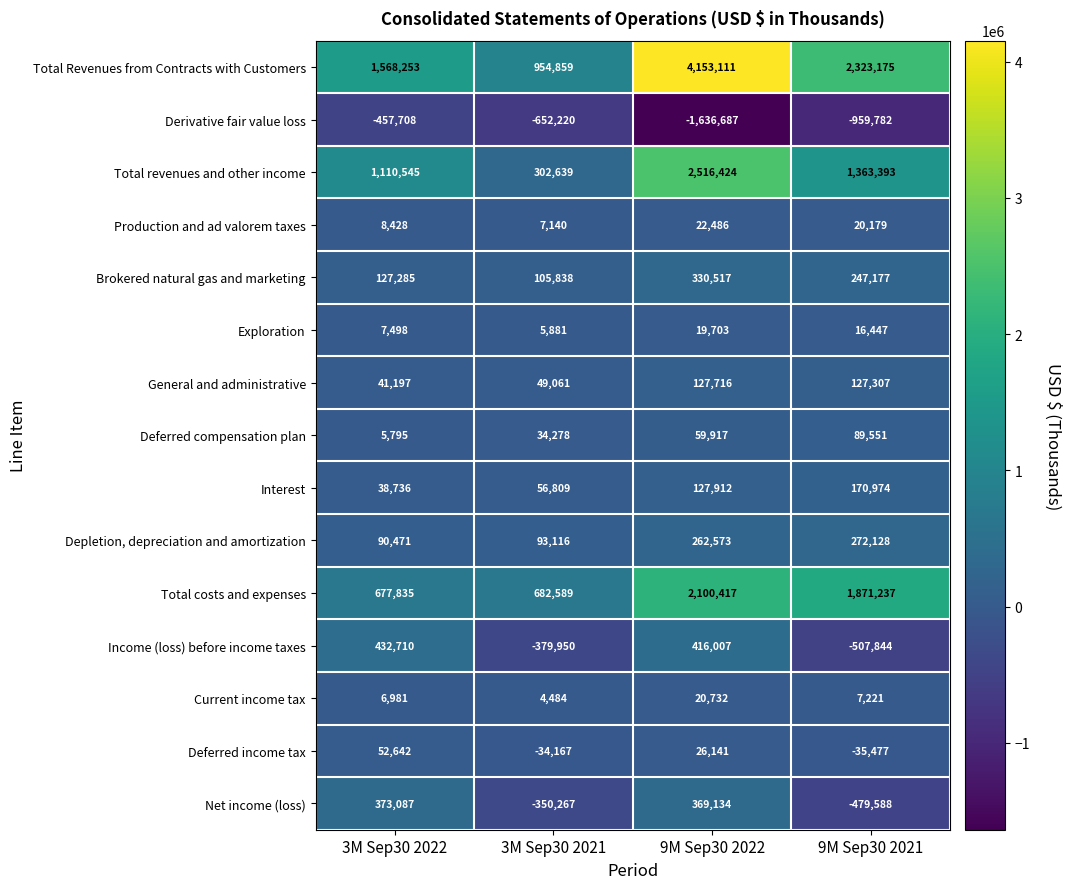

How many Total Revenues from Contracts with Customers values are between 1568253 and 4153111?

3